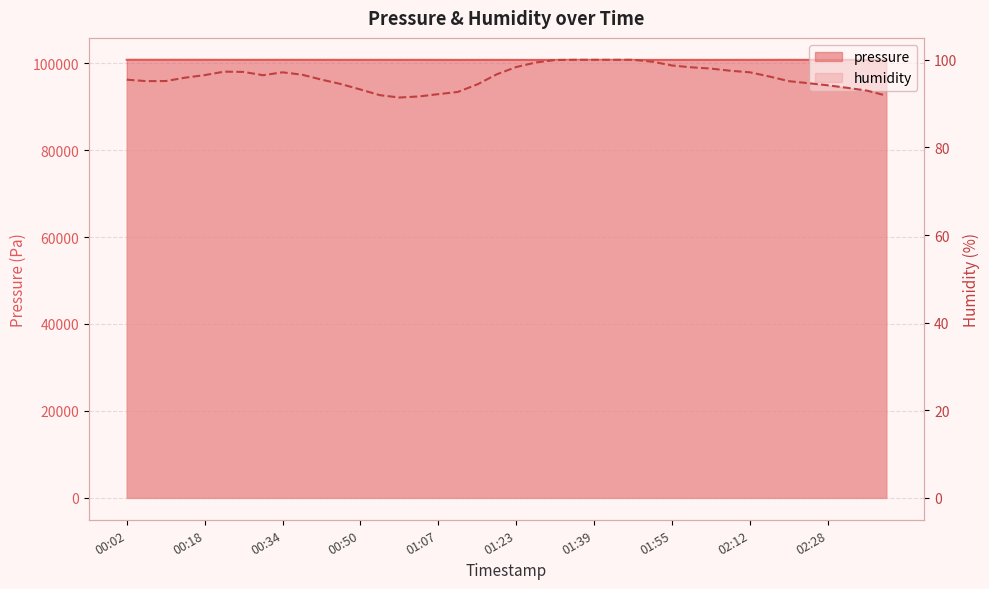

How many distinct data groups are displayed?

2